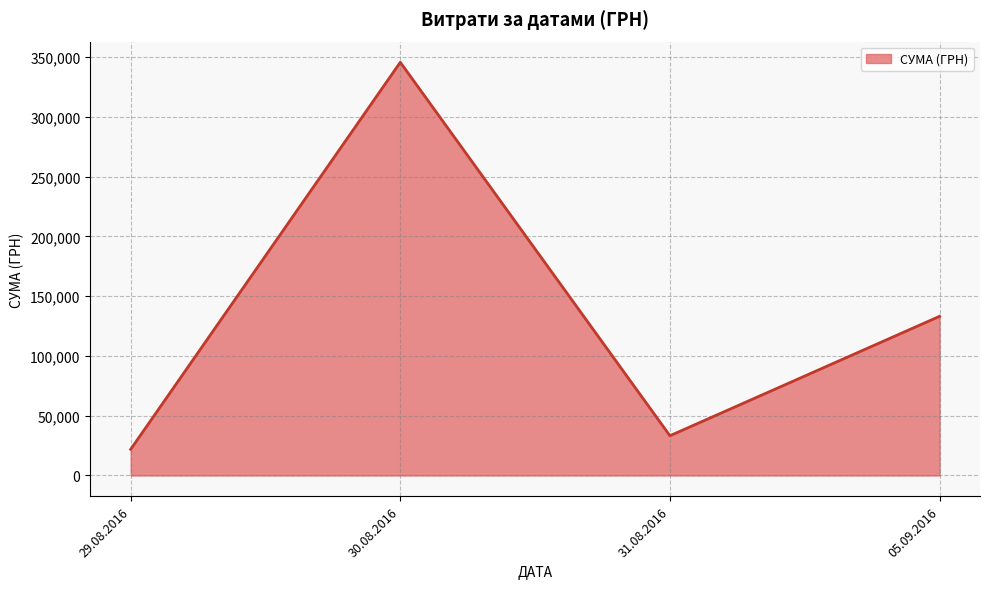

Reading left to right, transcribe all the data shown in this chart.

29.08.2016=21904.5	30.08.2016=345687.3	31.08.2016=33257.9	05.09.2016=133168.7